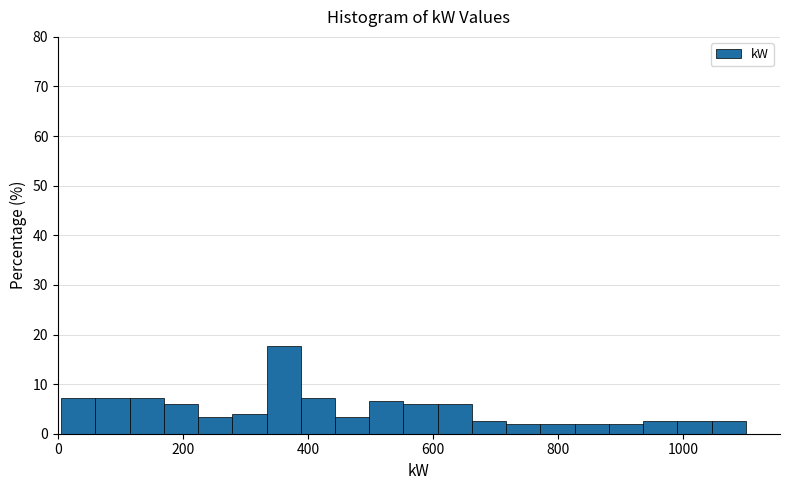

Read against the x-axis, roughly where is the centre of the tallest bar?

360